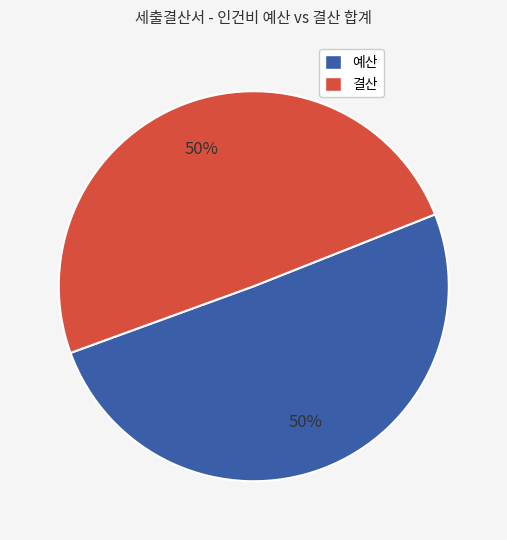

To the nearest percent, what is the average slice percentage?

50%